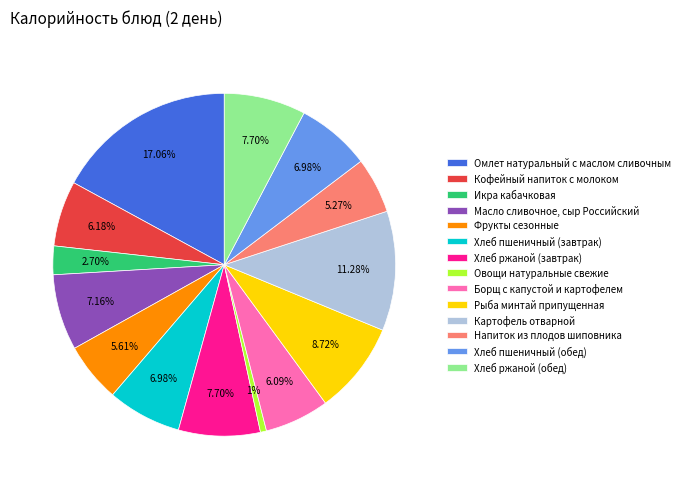

Approximately how many times larger is the value at Хлеб ржаной (завтрак) compared to Омлет натуральный с маслом сливочным?

0.5